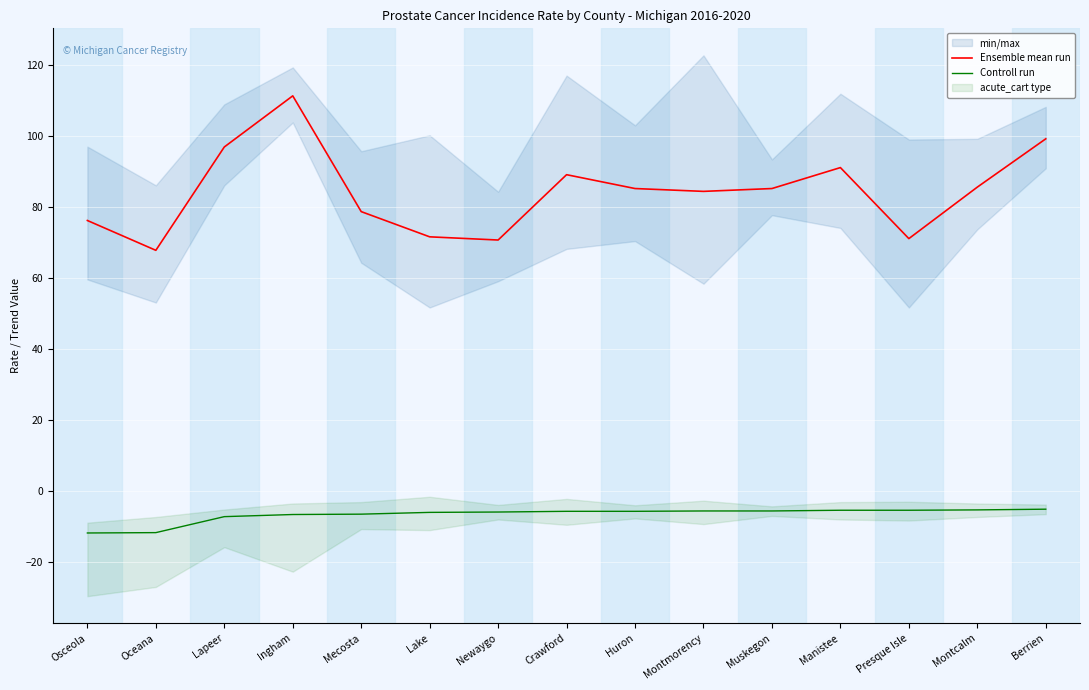

Reading left to right, list all the values displayed in this chart.

Ensemble mean run: Osceola=76.2	Oceana=67.8	Lapeer=96.9	Ingham=111.3	Mecosta=78.7	Lake=71.6	Newaygo=70.7	Crawford=89.1	Huron=85.2	Montmorency=84.4	Muskegon=85.2	Manistee=91.1	Presque Isle=71.1	Montcalm=85.6	Berrien=99.2
Controll run: Osceola=-11.8	Oceana=-11.7	Lapeer=-7.2	Ingham=-6.6	Mecosta=-6.5	Lake=-6.0	Newaygo=-5.9	Crawford=-5.7	Huron=-5.7	Montmorency=-5.6	Muskegon=-5.6	Manistee=-5.4	Presque Isle=-5.4	Montcalm=-5.3	Berrien=-5.1